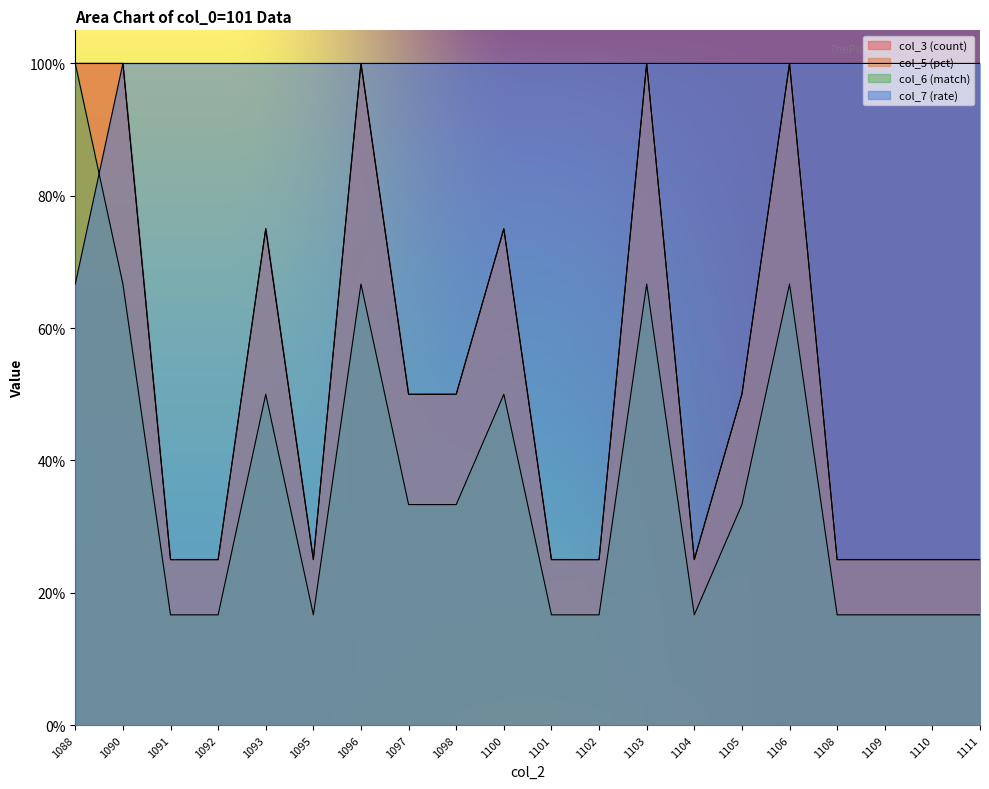

True or false: col_3 (count) has a value of 7.6 at 1110.

False